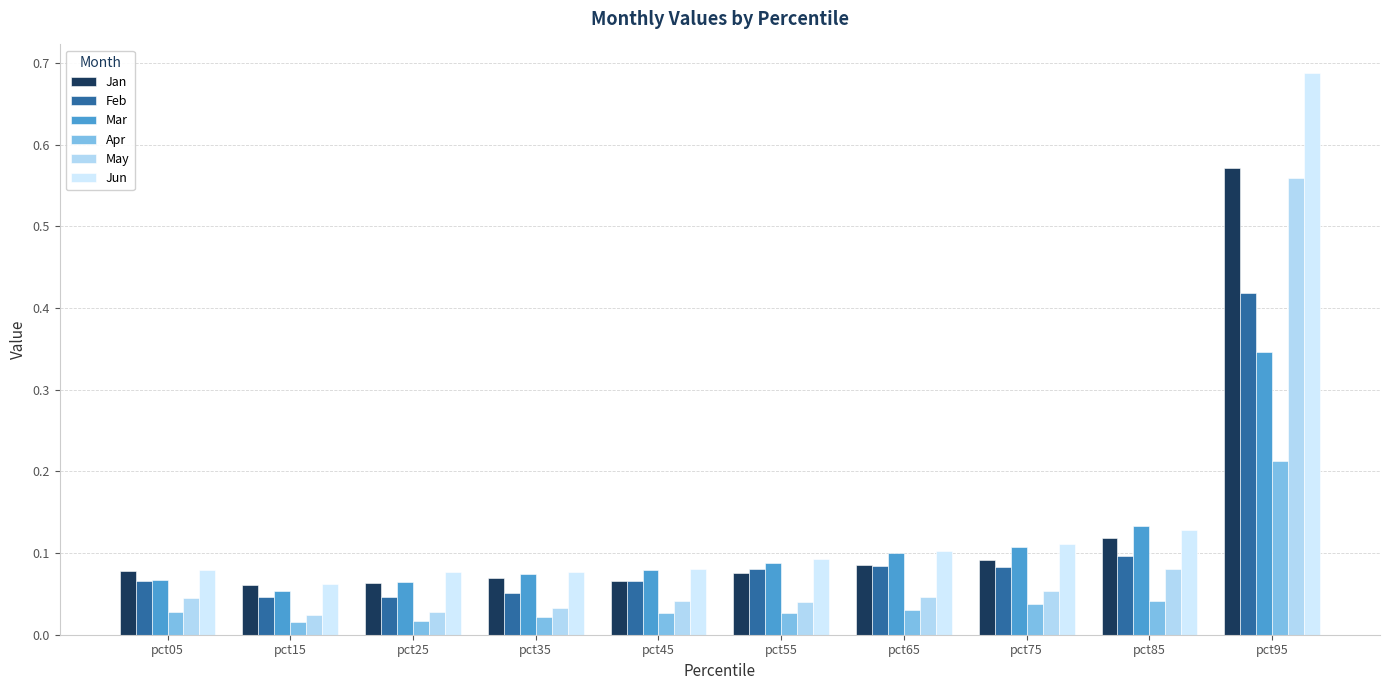

What are all the series names shown in the legend?

Jan, Feb, Mar, Apr, May, Jun